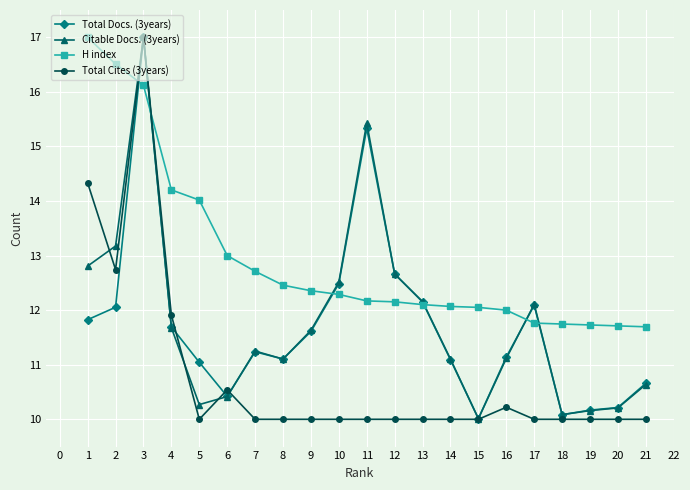

At how many categories does at least one series exceed 10?

21